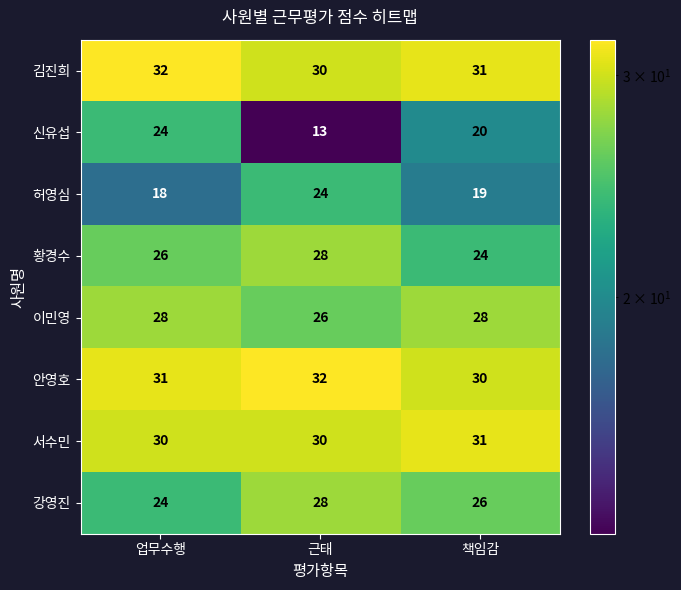

Rank the categories by 신유섭 value from lowest to highest.

근태, 책임감, 업무수행